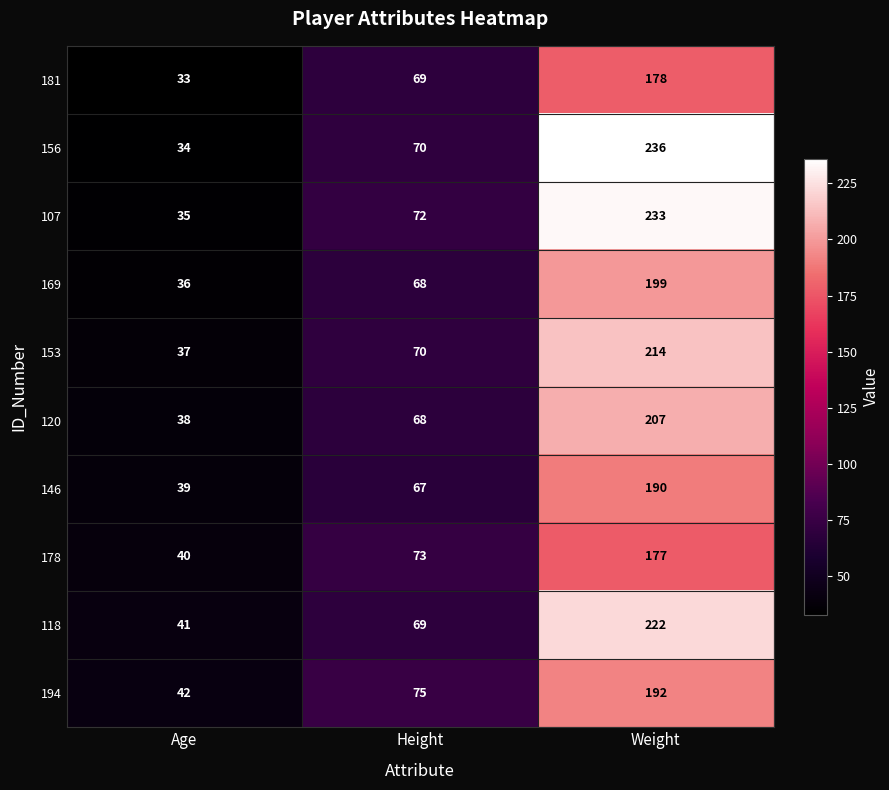

The 107 series shows 11 at Age. True or false?

False